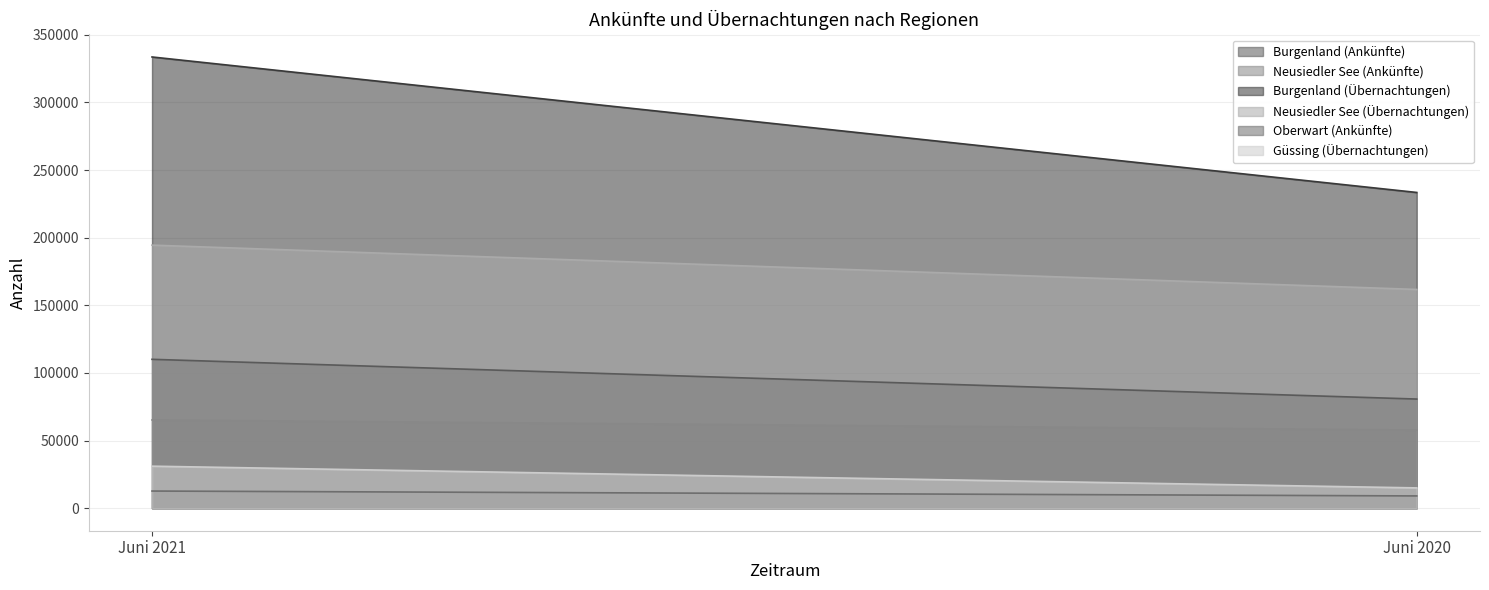

The value of Güssing (Übernachtungen) at Juni 2021 is 54684. True or false?

False